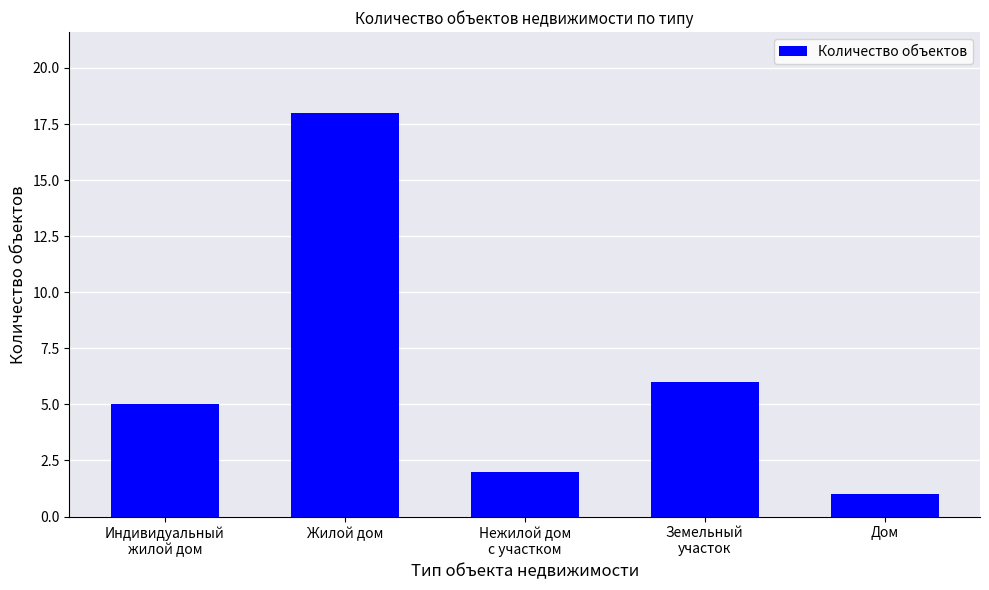

Are the bars horizontal?

No